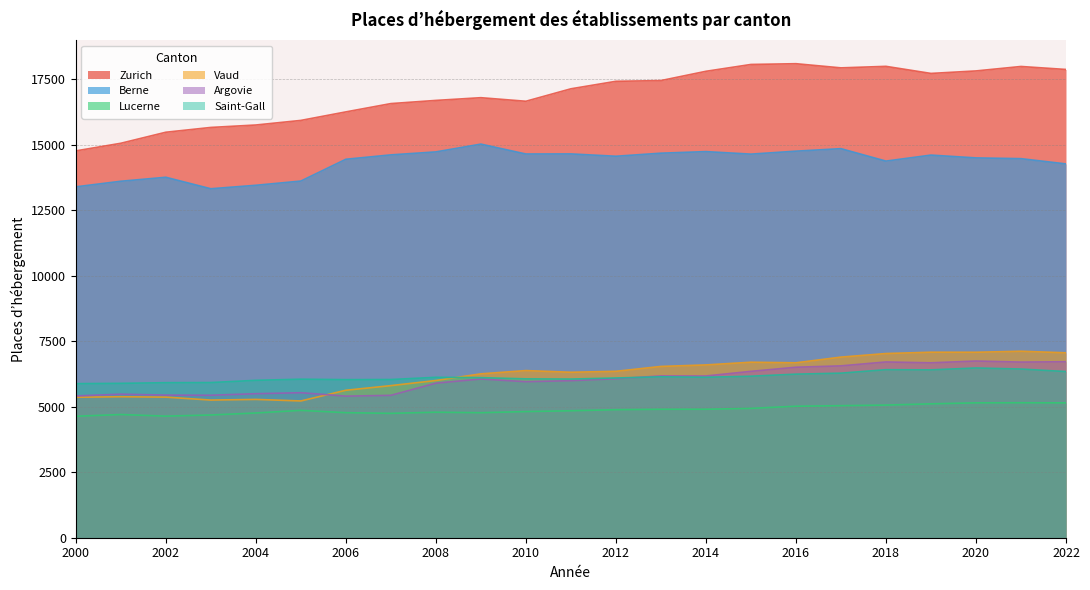

What are all the series names shown in the legend?

Zurich, Berne, Lucerne, Vaud, Argovie, Saint-Gall